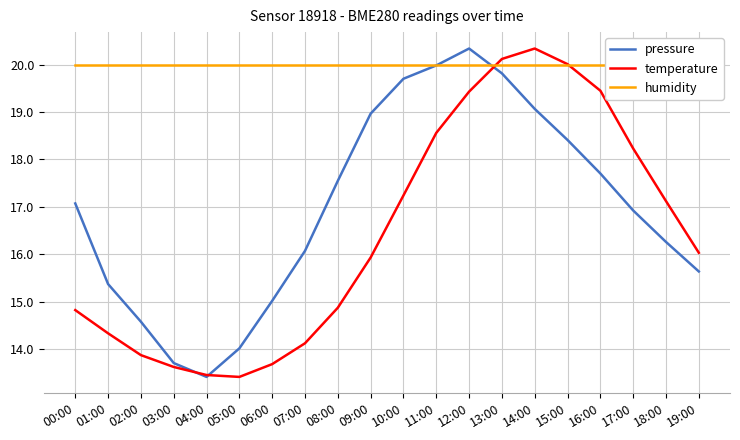

Reading right to left, list all the values displayed in this chart.

pressure: 15.6	16.3	16.9	17.7	18.4	19.1	19.8	20.3	20.0	19.7	19.0	17.5	16.1	15.0	14.0	13.4	13.7	14.6	15.4	17.1
temperature: 16.0	17.1	18.2	19.4	20.0	20.3	20.1	19.4	18.6	17.2	15.9	14.9	14.1	13.7	13.4	13.4	13.6	13.9	14.3	14.8
humidity: 20.0	20.0	20.0	20.0	20.0	20.0	20.0	20.0	20.0	20.0	20.0	20.0	20.0	20.0	20.0	20.0	20.0	20.0	20.0	20.0